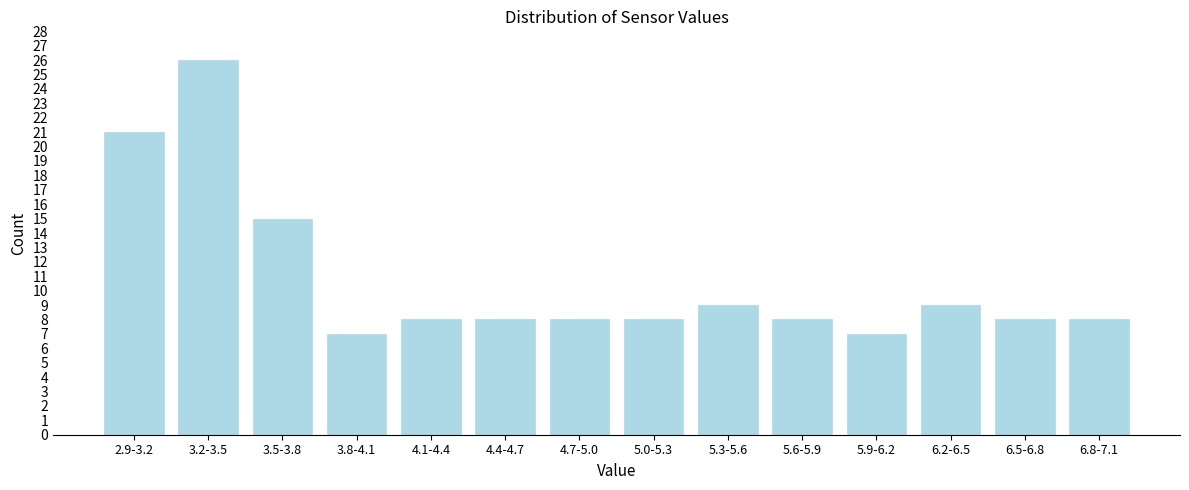

Reading left to right, extract all data points from this chart.

21	26	15	7	8	8	8	8	9	8	7	9	8	8